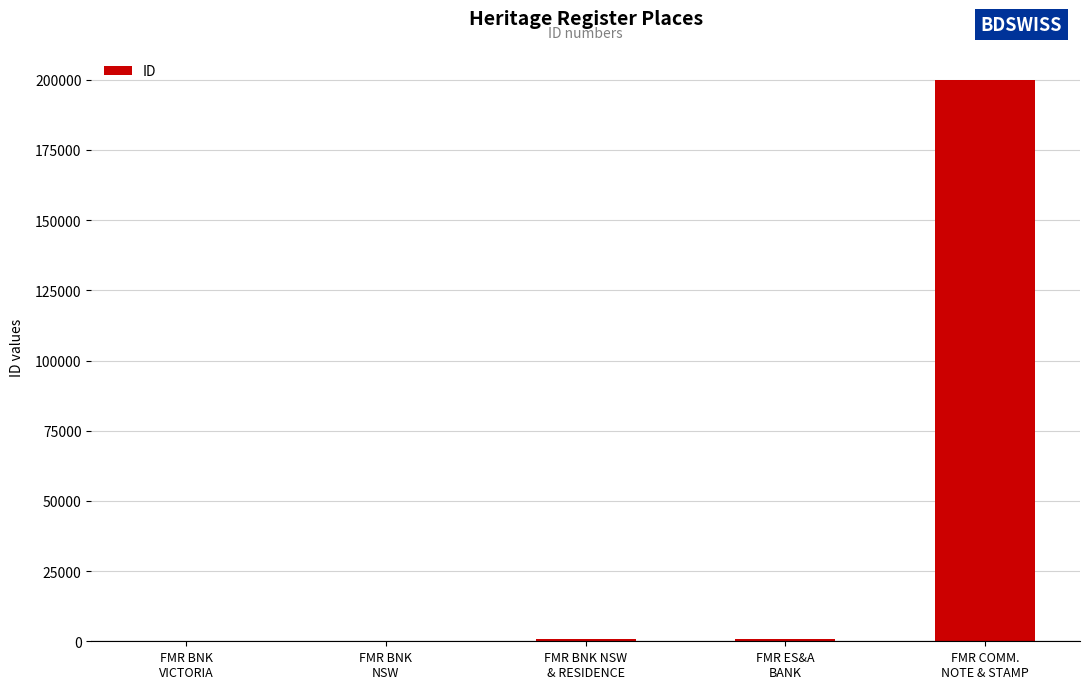

How many data points does each series have?

5